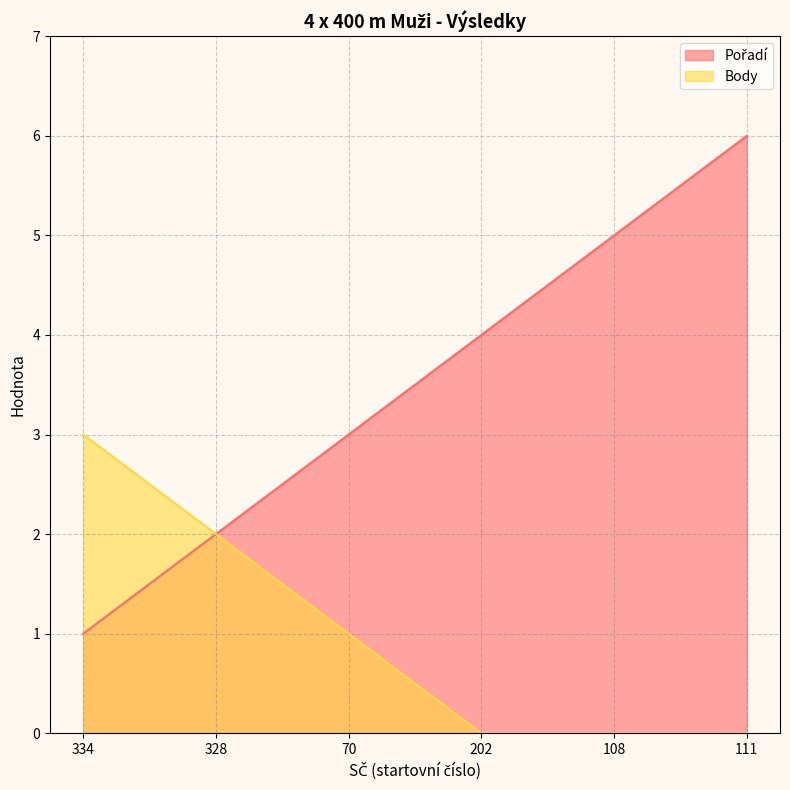

What is the average value of the Body series?

1